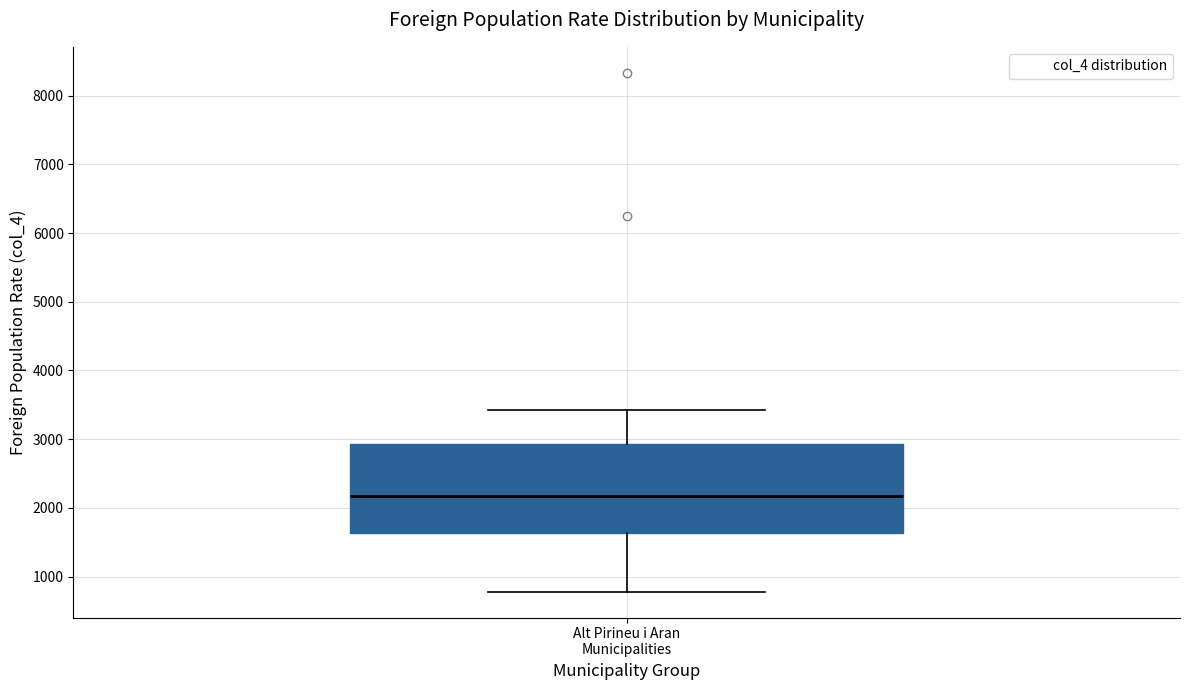

Read this box plot against the y-axis: the position of the median line, the range covered by the box, and the ends of both whiskers. The values are not printed on the chart, so give them approximately, as read against the axis.

median 2200, box 1600 to 2900, whiskers 800 to 3400